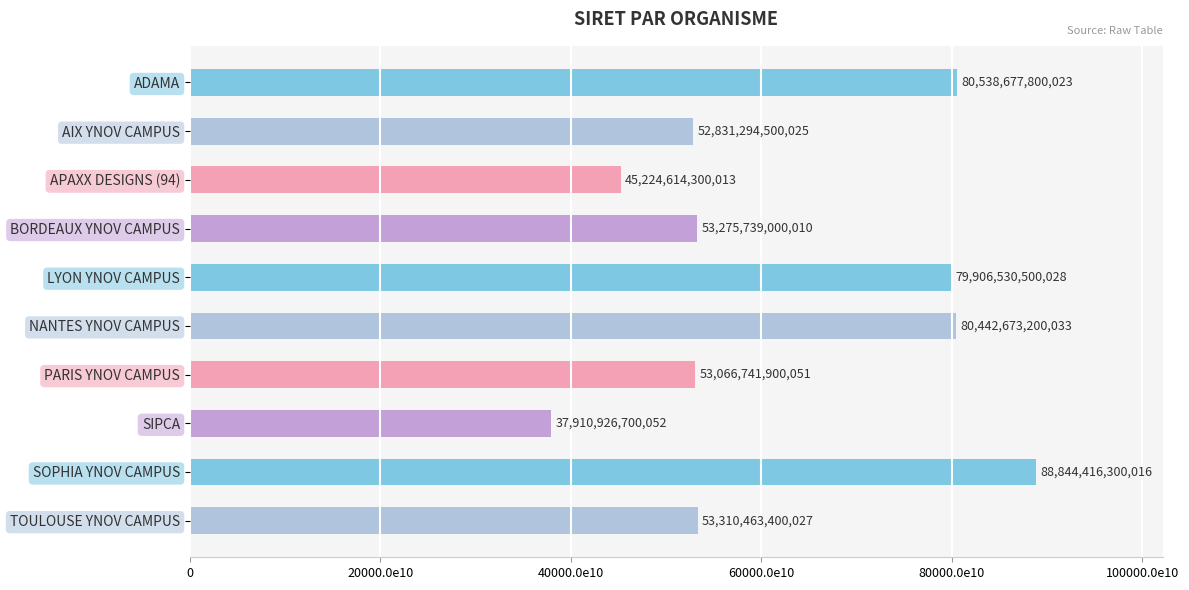

Are the bars horizontal?

Yes